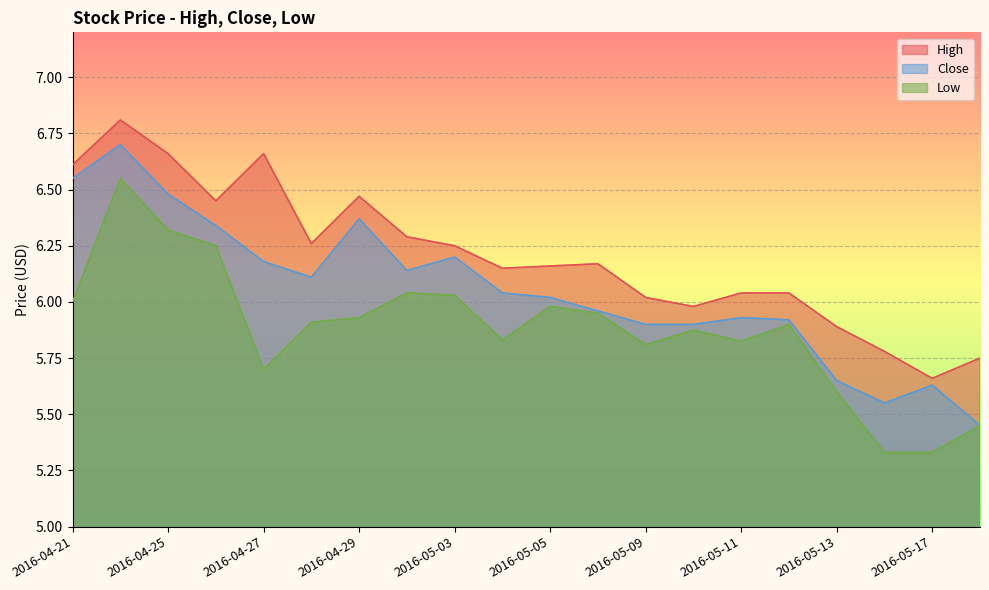

Which has a higher value, 2016-04-22 or 2016-04-27?

2016-04-22